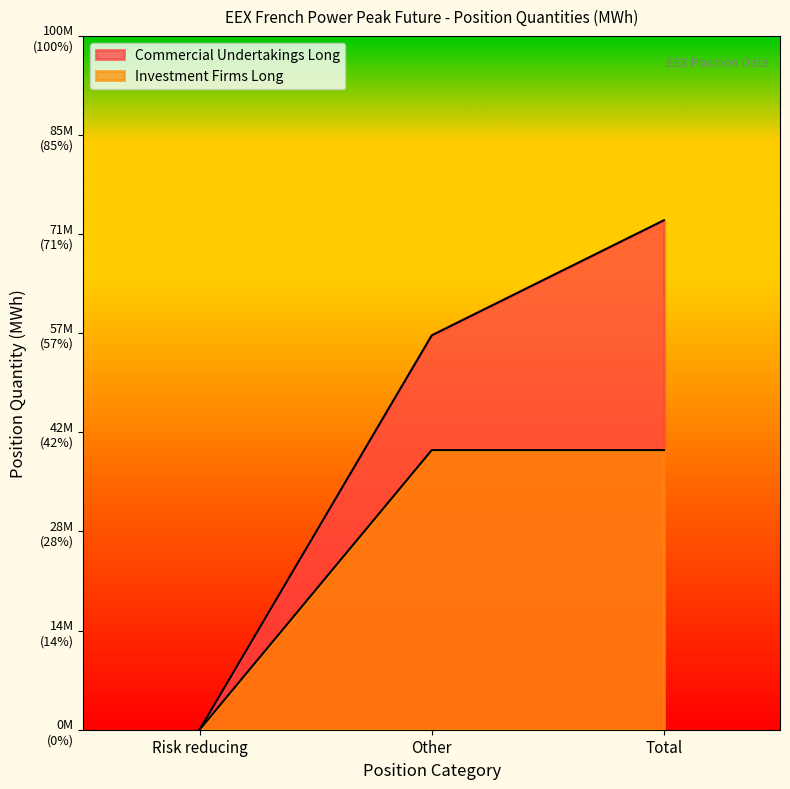

What are all the series names shown in the legend?

Commercial Undertakings Long, Investment Firms Long